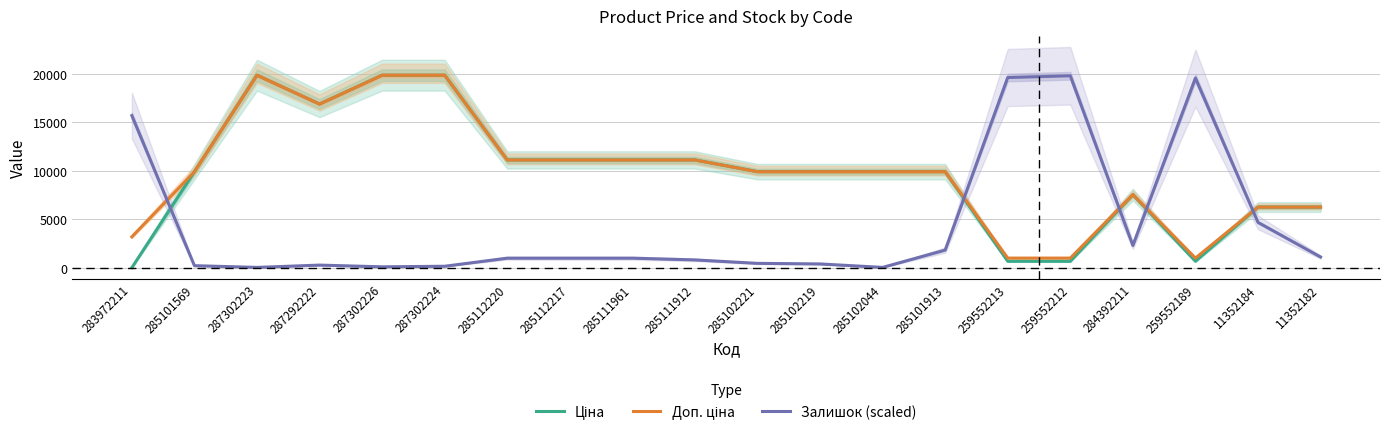

Rank the categories by Доп. ціна value from highest to lowest.

287302223, 287302226, 287302224, 287292222, 285112220, 285112217, 285111961, 285111912, 285101569, 285102221, 285102219, 285102044, 285101913, 284392211, 11352184, 11352182, 283972211, 259552213, 259552212, 259552189